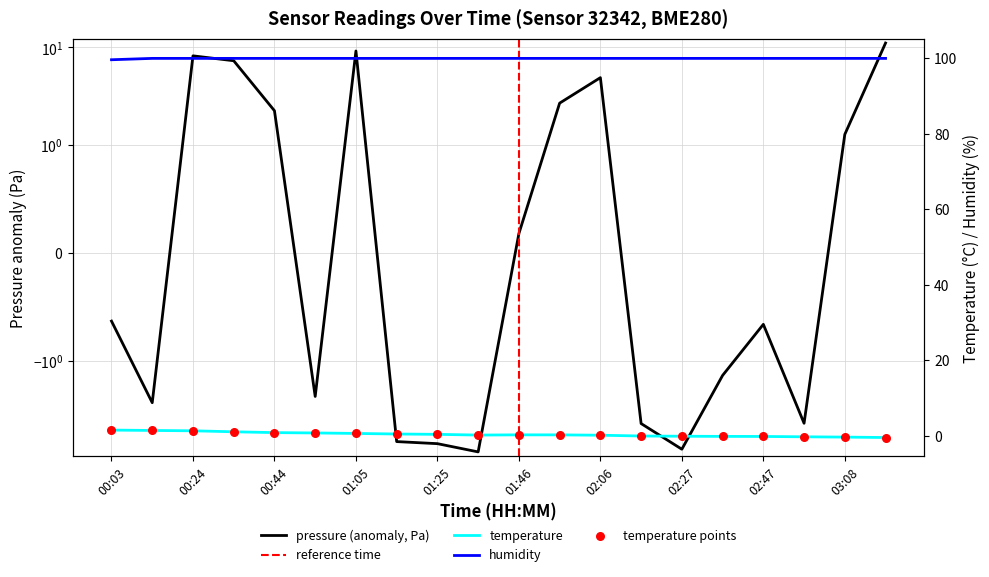

Which series reaches the minimum Y coordinate?

pressure